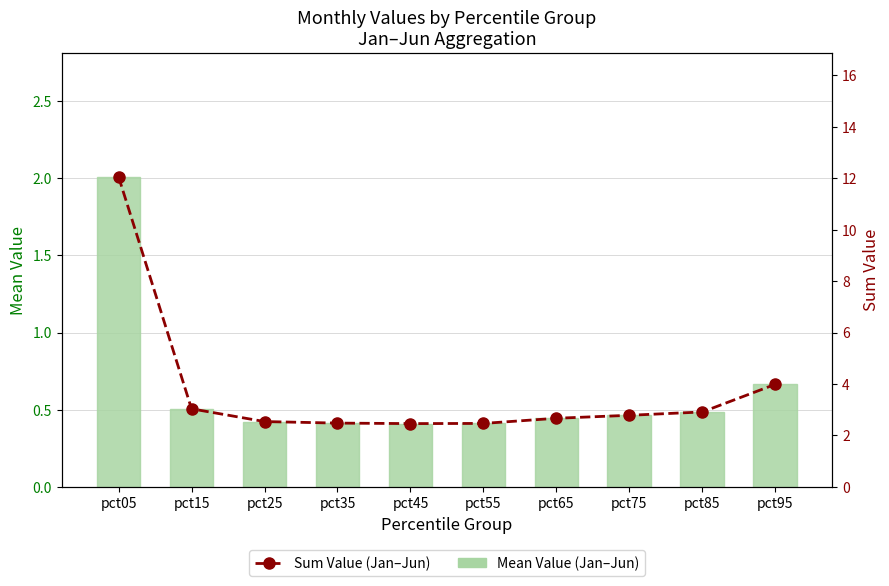

How many distinct data groups are displayed?

2